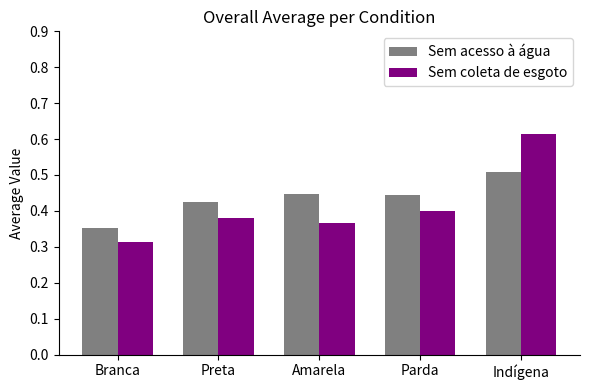

What is the sum of all Sem acesso à água values?

2.2